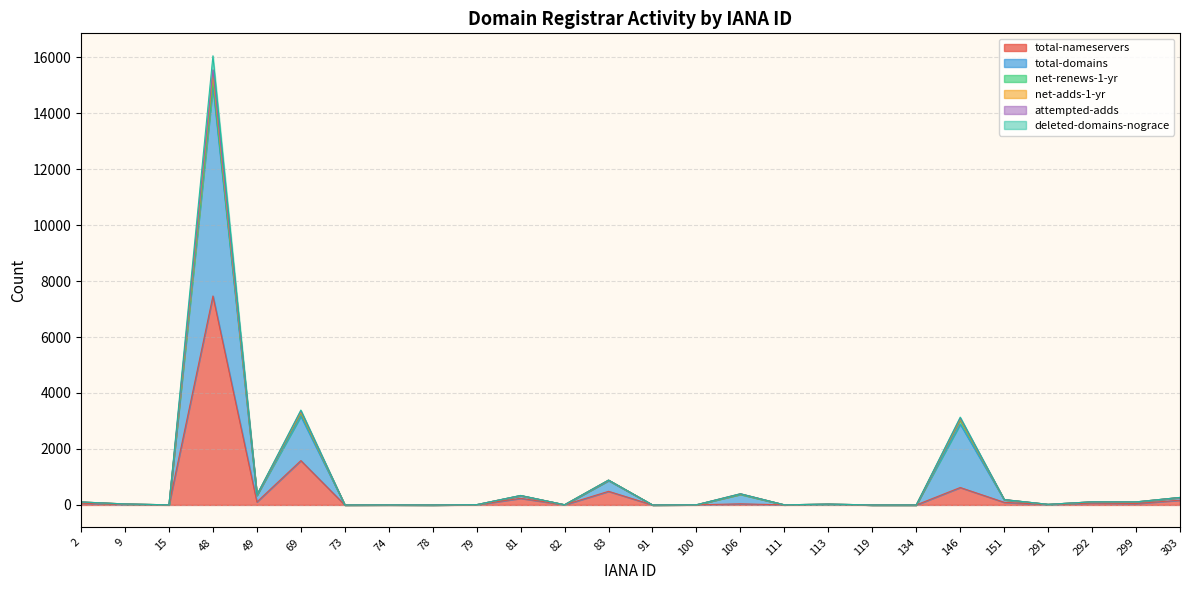

What is the maximum value for total-nameservers?

7466